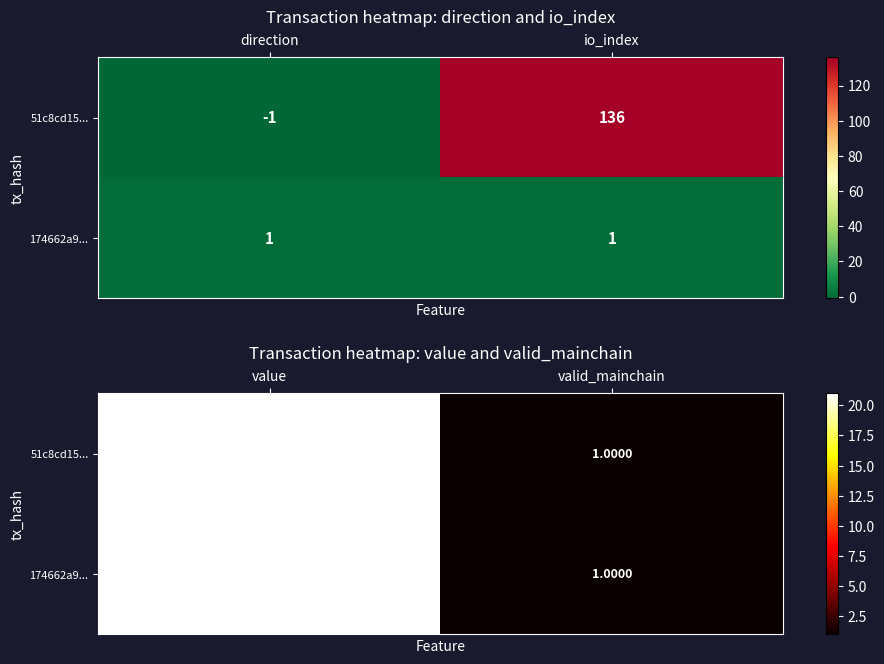

How many distinct data groups are displayed?

2